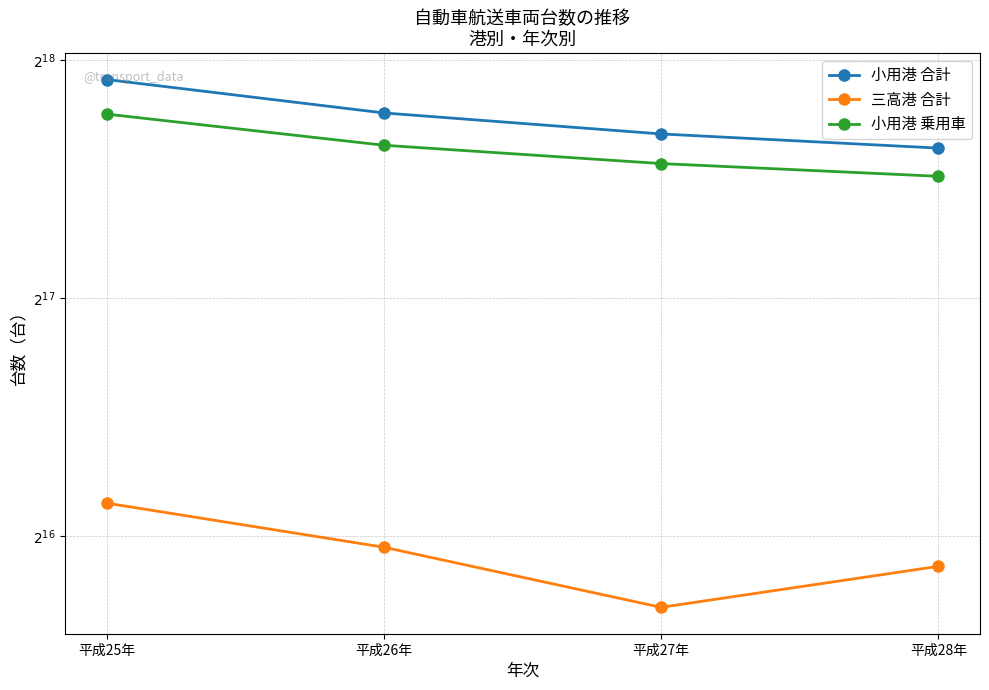

True or false: 小用港 乗用車 and 三高港 合計 intersect in this chart.

False